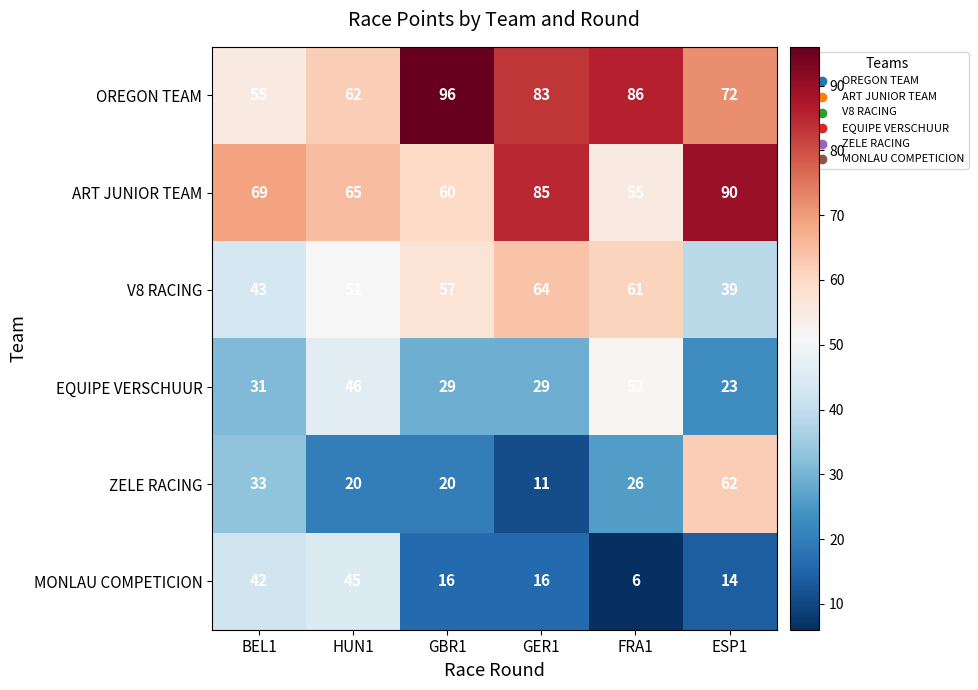

Is it true that EQUIPE VERSCHUUR equals 31 at BEL1?

True